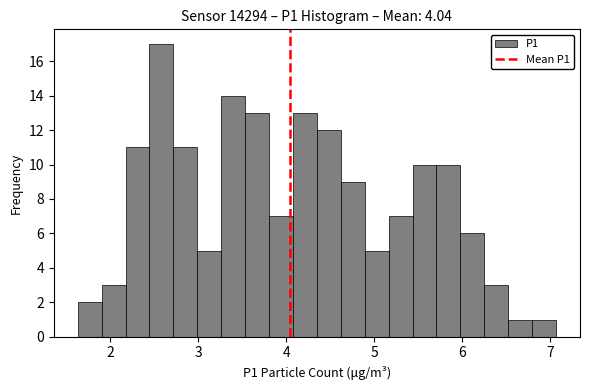

Around what value on the x-axis is the tallest bar? Give the approximate position of its centre, as read against the axis.

2.6